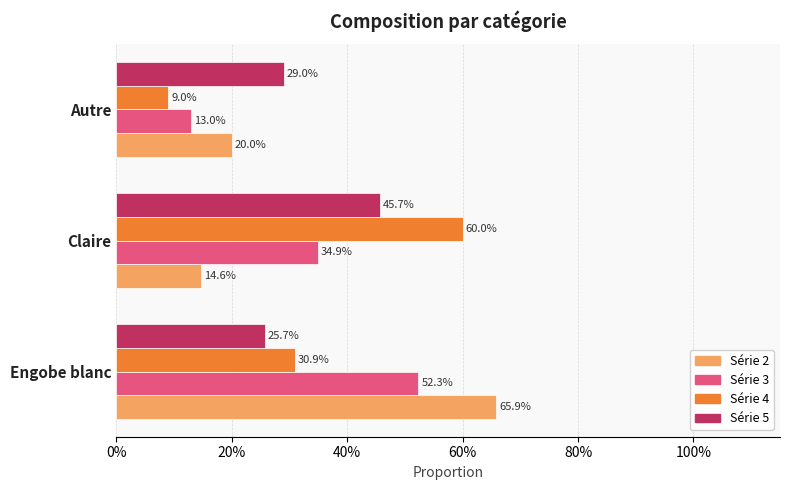

What are all the series names shown in the legend?

Série 2, Série 3, Série 4, Série 5